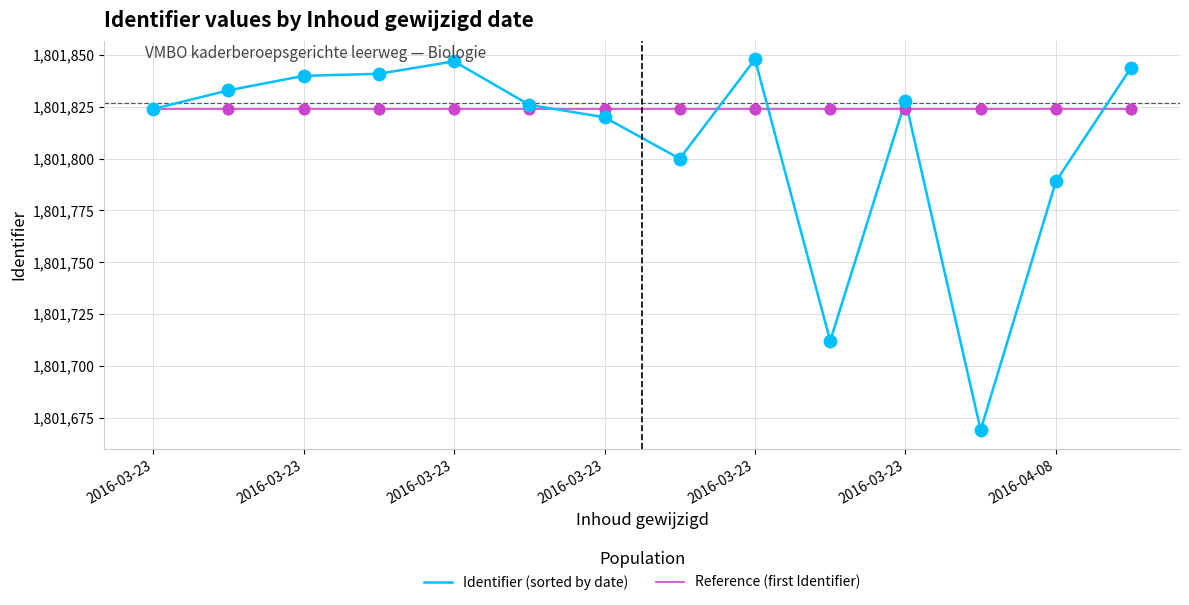

Which series has the largest total across all categories?

Reference (first Identifier)